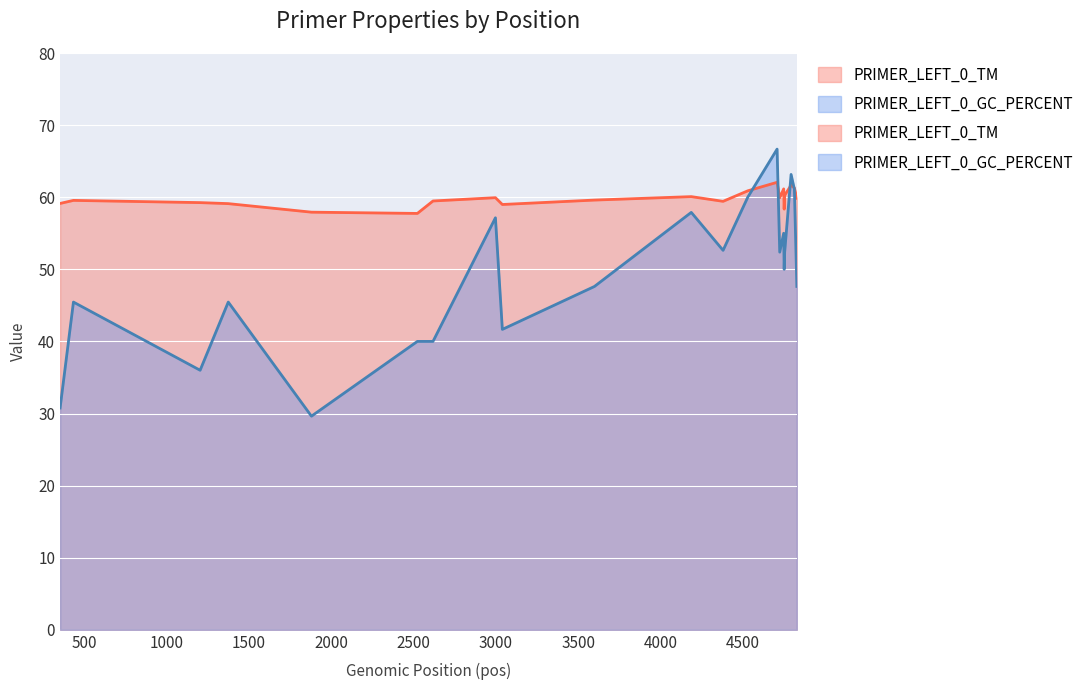

Rank the series at 4827 from highest to lowest value.

PRIMER_LEFT_0_TM, PRIMER_LEFT_0_GC_PERCENT